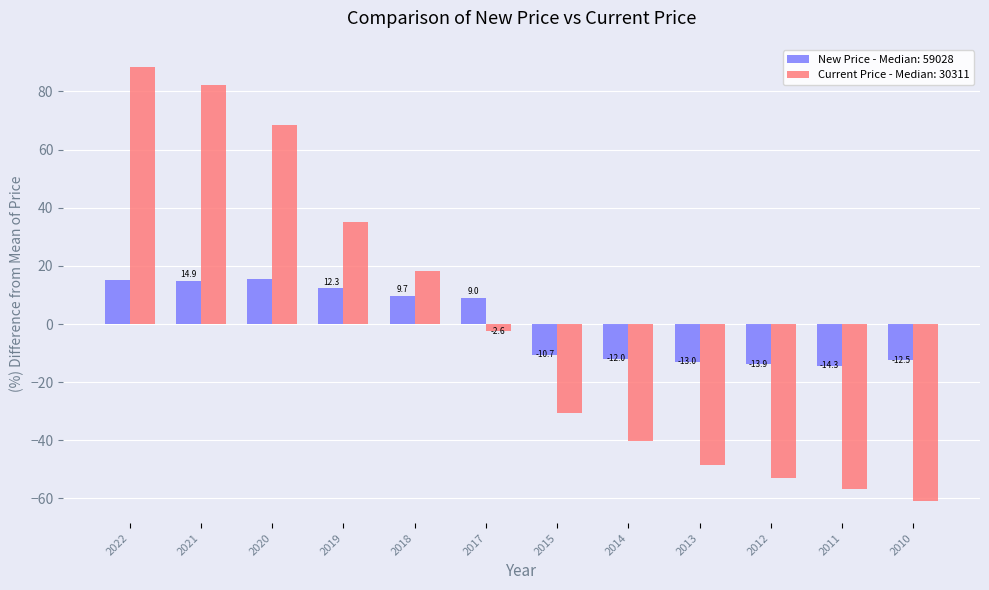

List the series in order of their peak value, lowest first.

New Price - Median: 59028, Current Price - Median: 30311